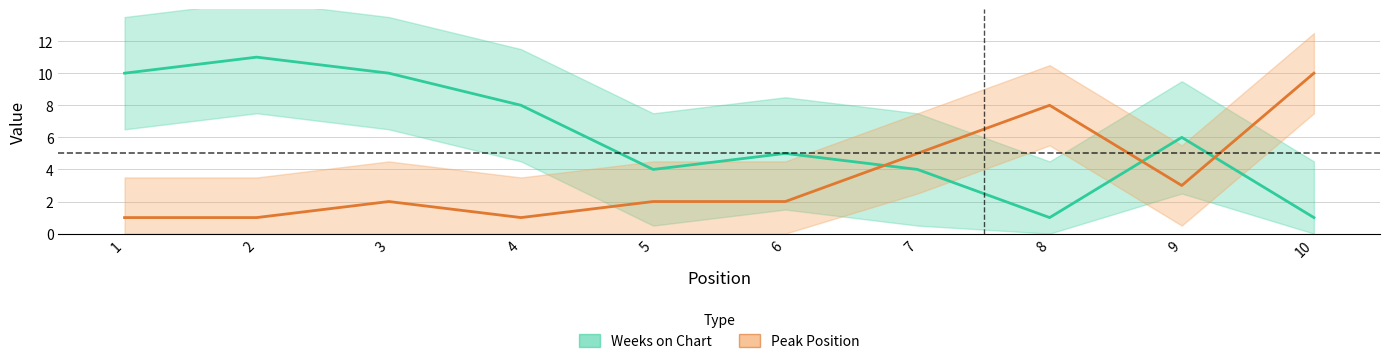

What is the sum of the Weeks on Chart values at 6 and 3?

15